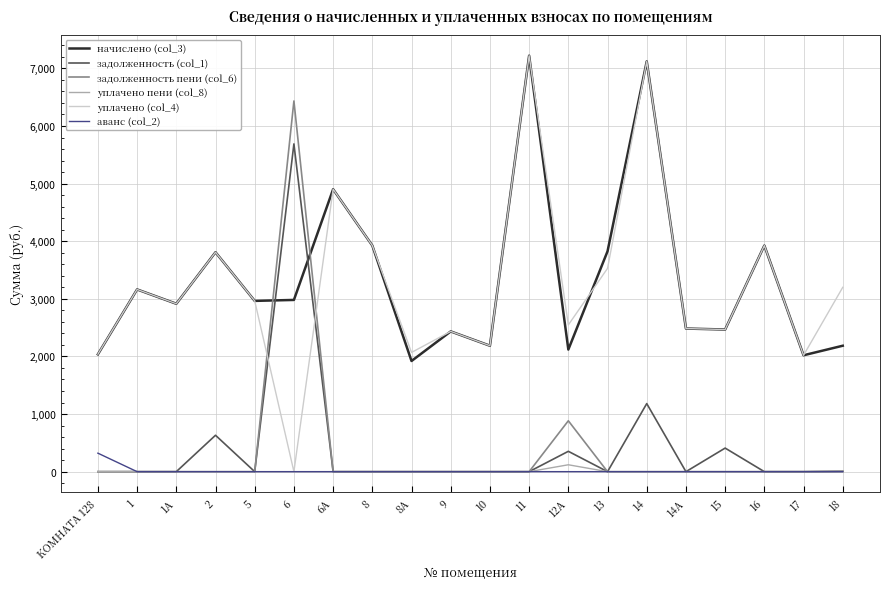

True or false: начислено (col_3) and аванс (col_2) intersect in this chart.

False